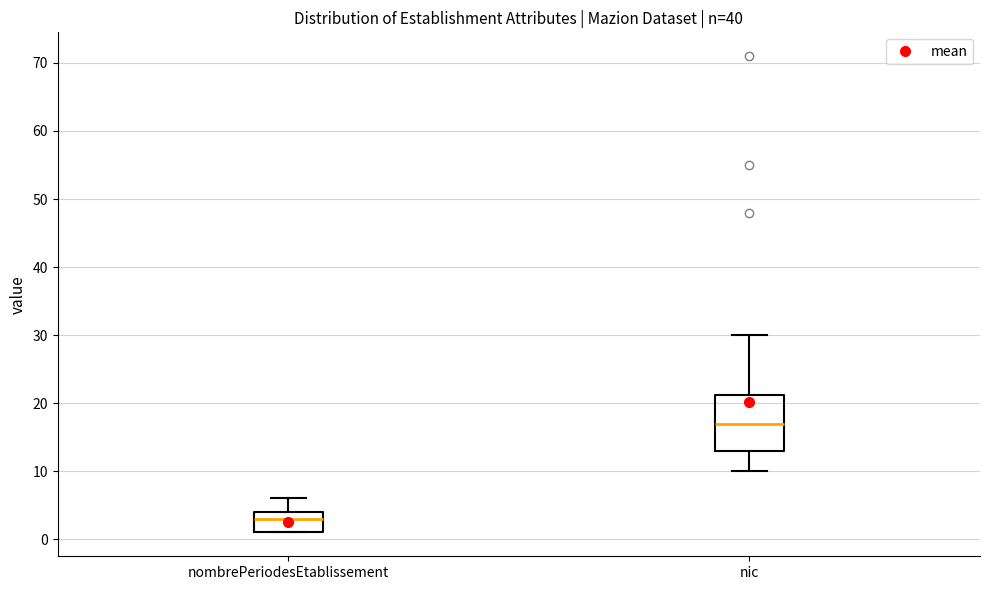

Comparing the boxes themselves (not the whiskers), which one is the tallest?

nic